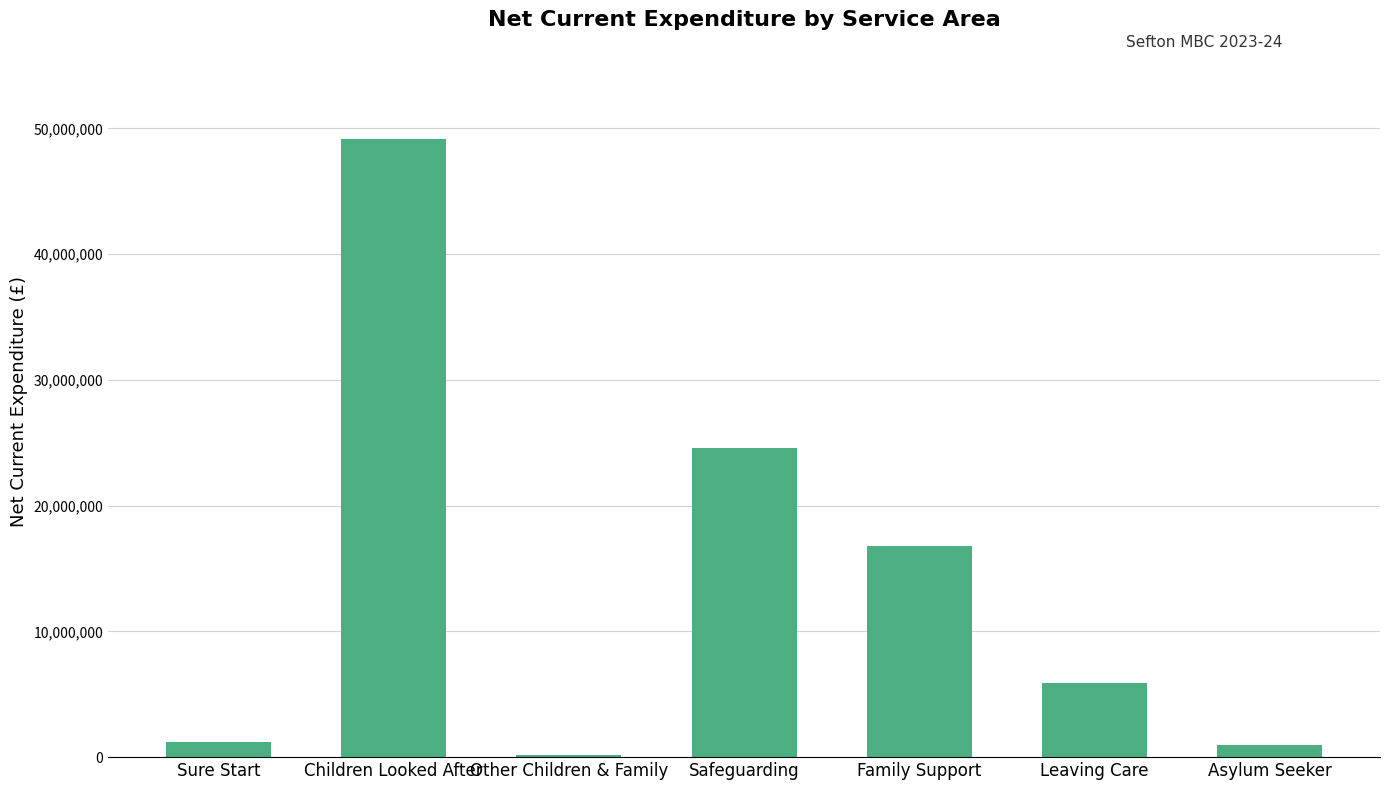

Between Children Looked After and Sure Start, which is larger?

Children Looked After